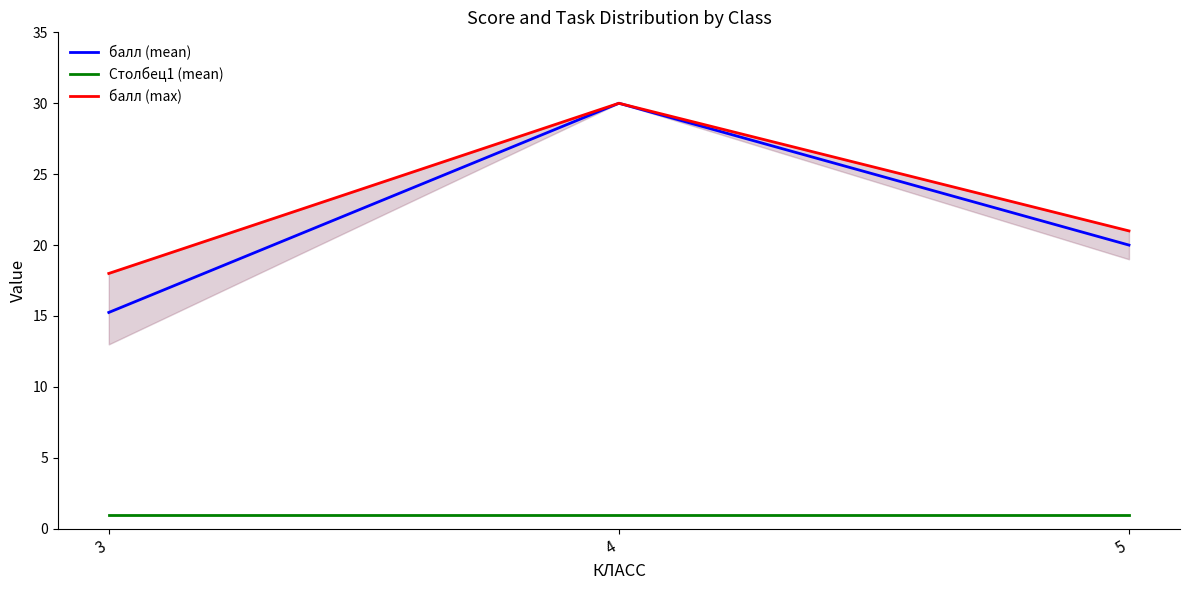

The балл (max) series shows 39.6 at 4. True or false?

False